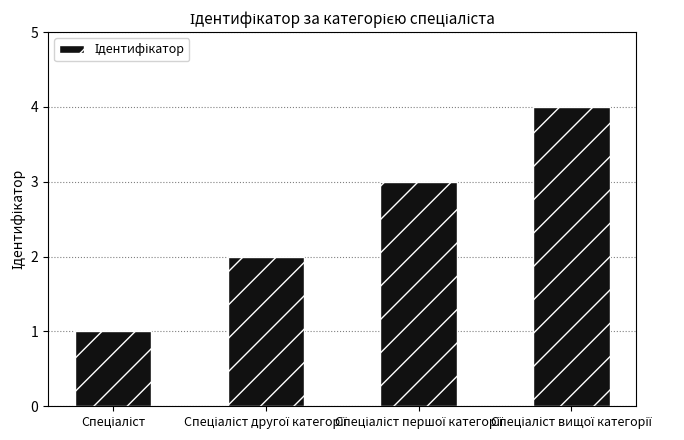

What is the sum of all values?

10